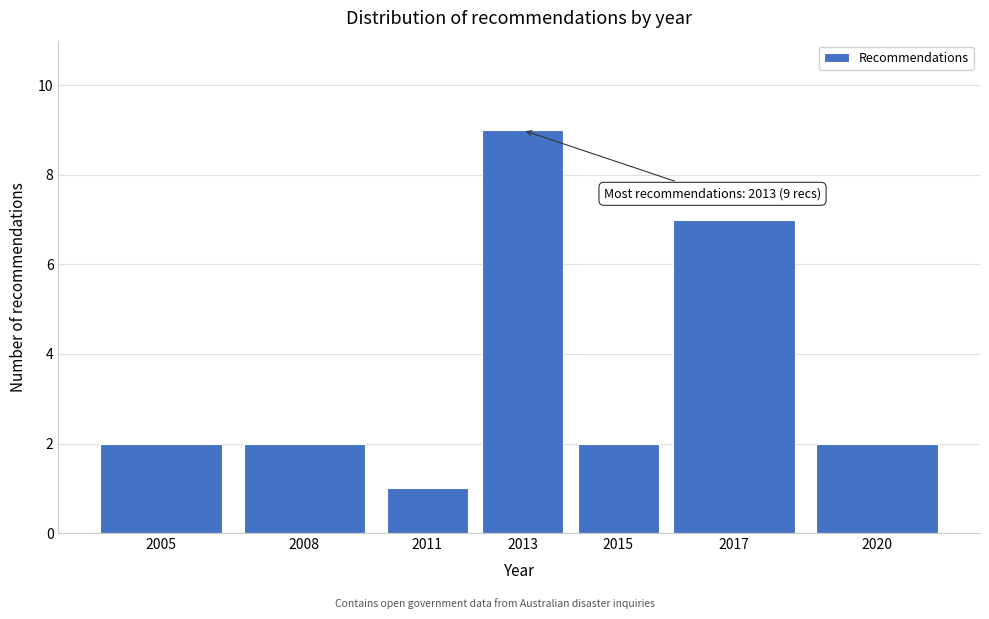

Reading left to right, what are all the values shown in this chart?

2	2	1	9	2	7	2